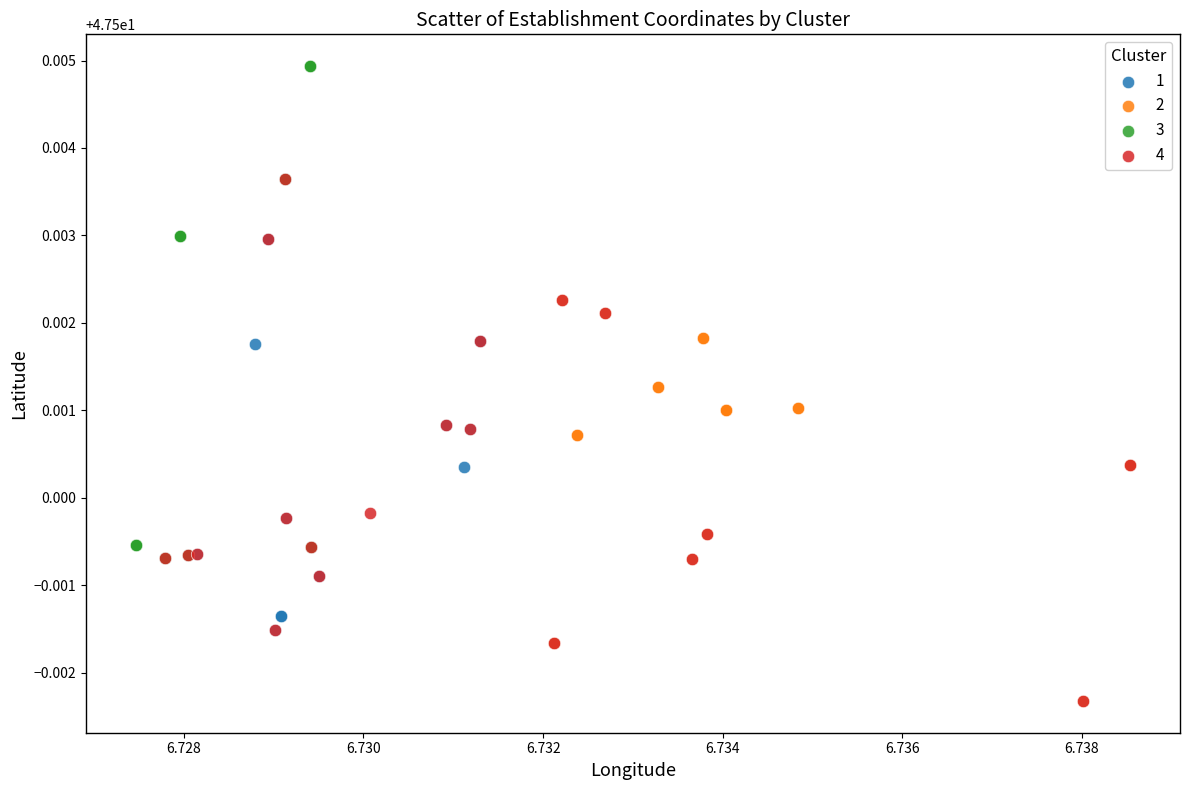

Which series contains the highest Y value?

3